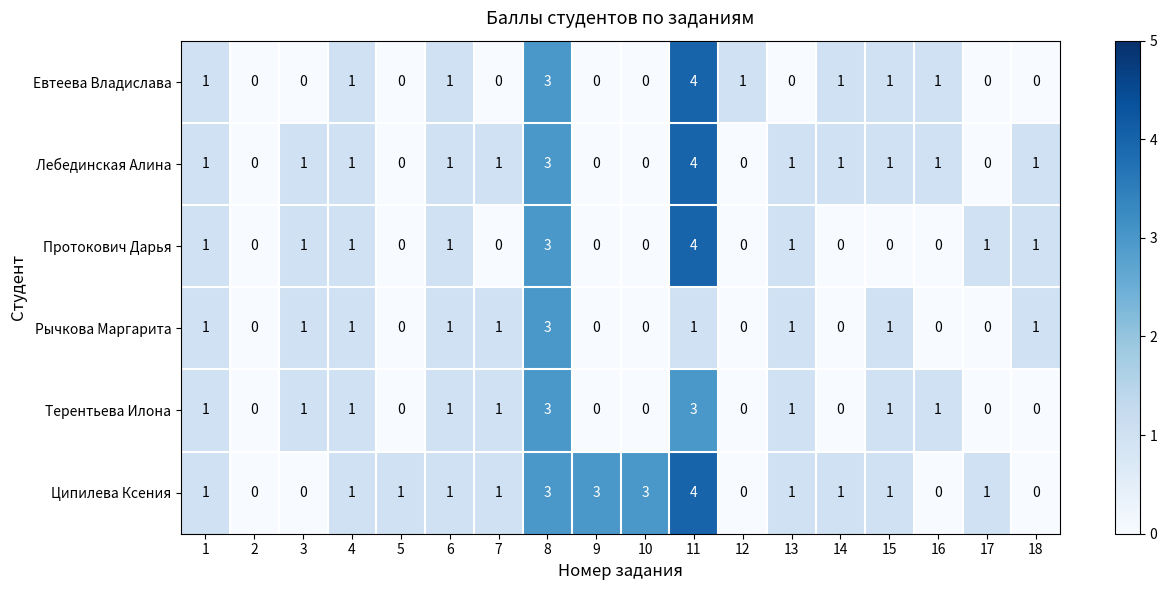

What is the difference between the maximum and minimum values in the Лебединская Алина series?

4